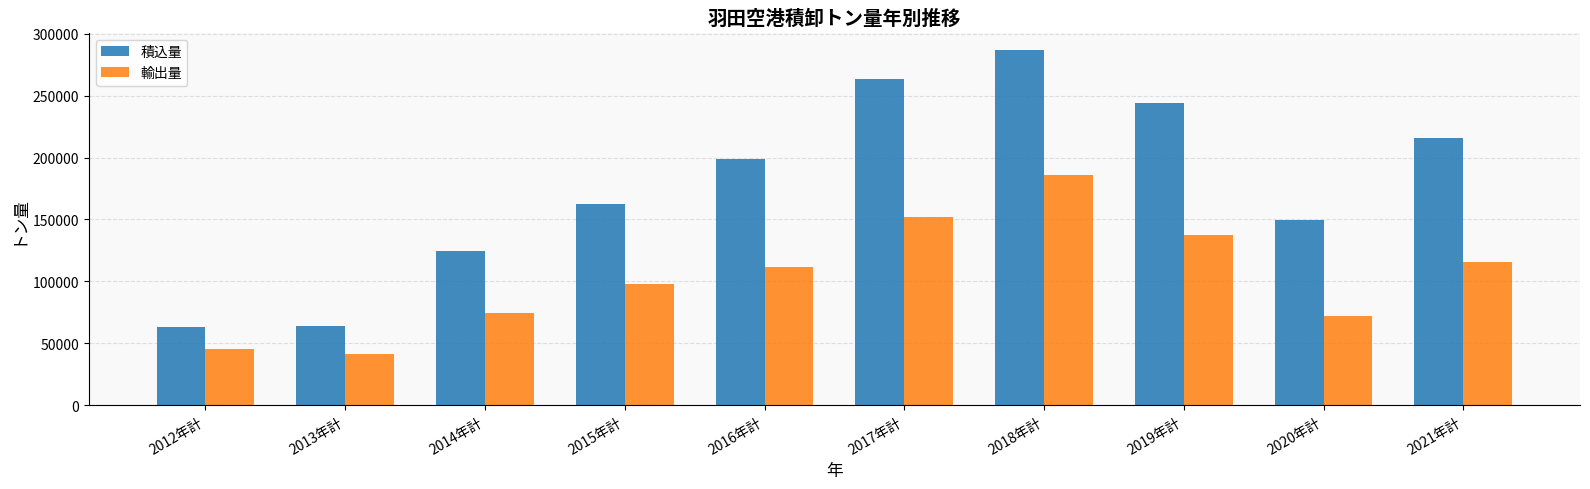

The value of 積込量 at 2015年計 is 93396. True or false?

False